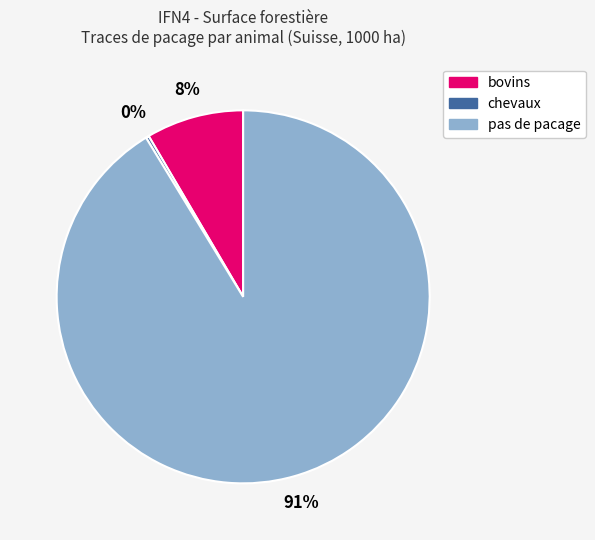

To the nearest percent, what portion does bovins represent?

8%